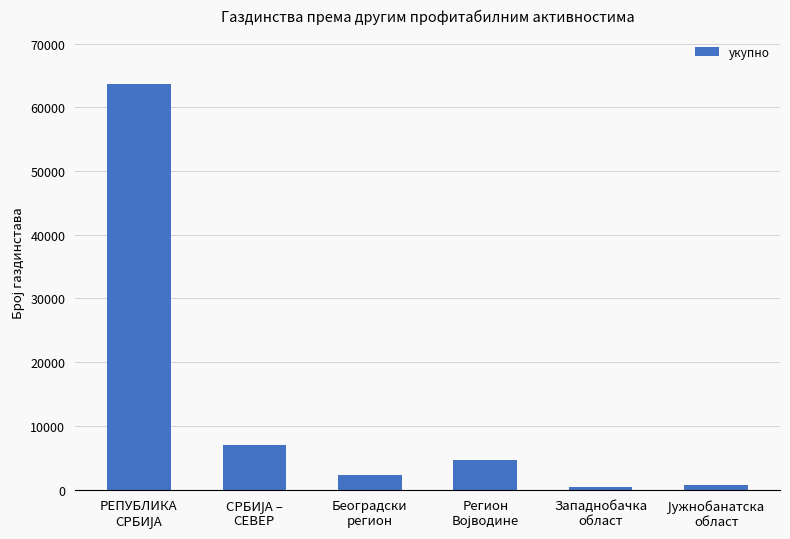

What is the maximum value shown in the chart?

63684